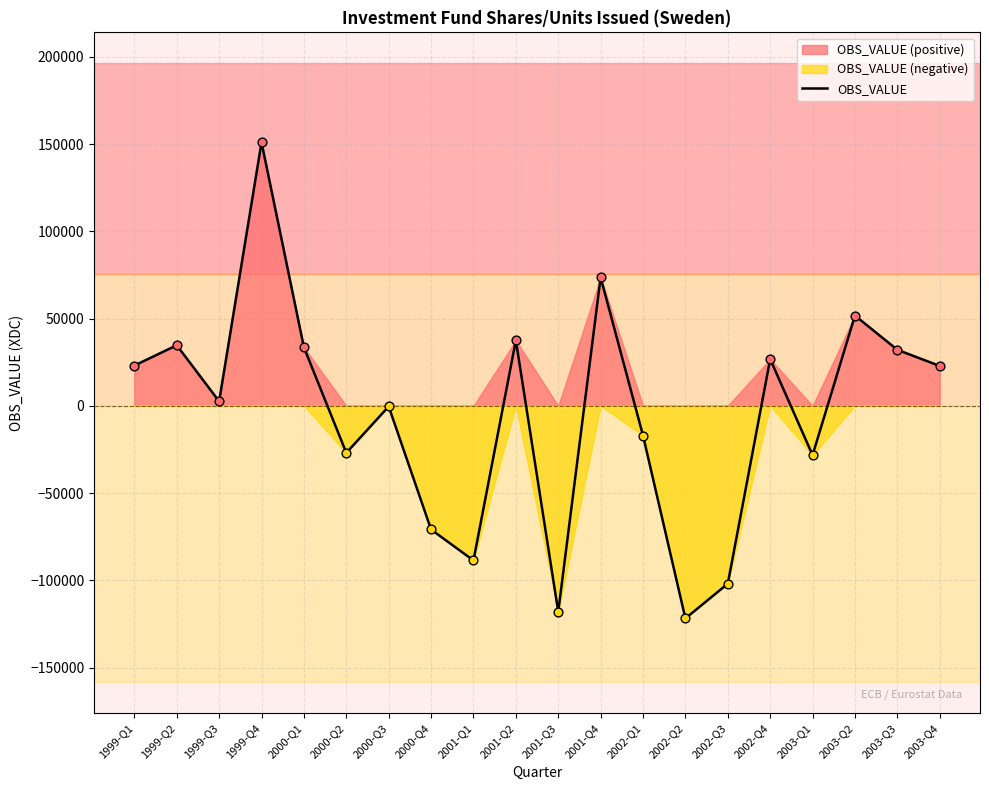

Between 2002-Q4 and 2001-Q4, which is larger?

2001-Q4